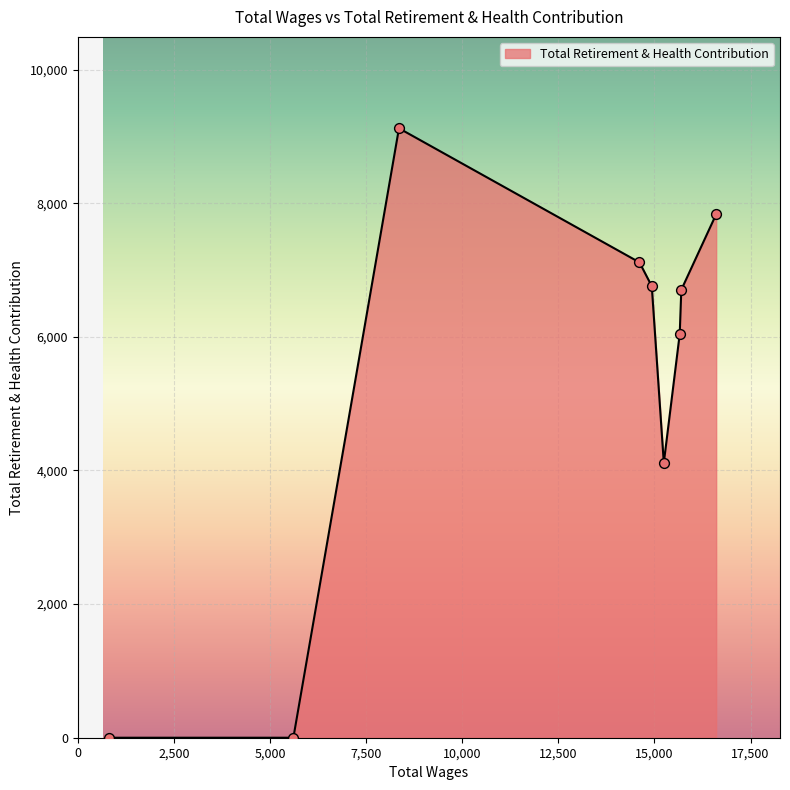

What is the greatest value displayed?

9122